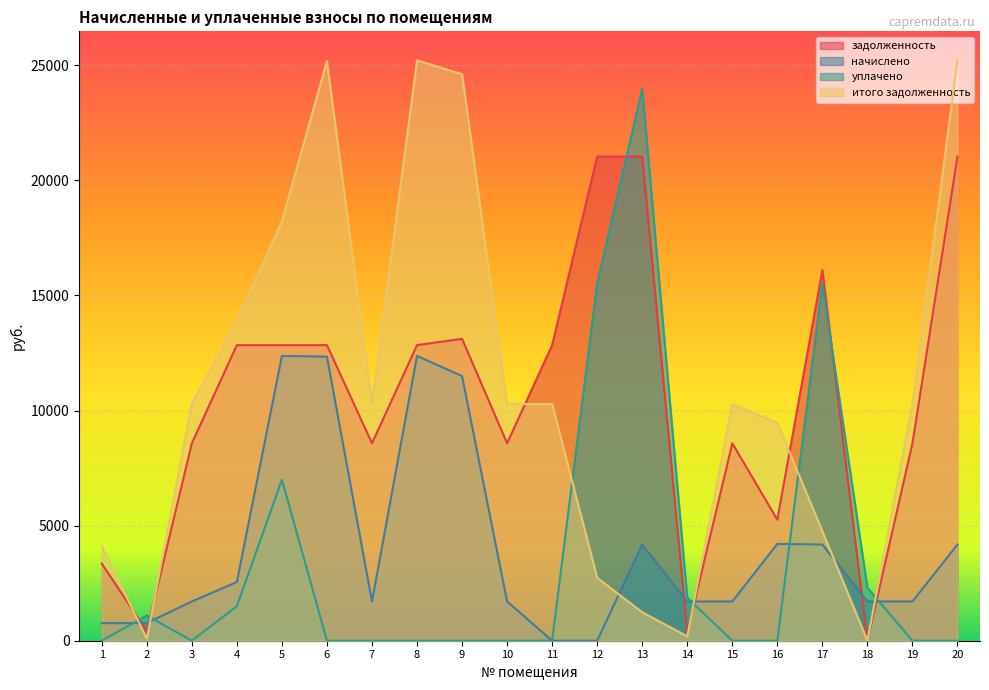

How many values in the итого задолженность series exceed 10281?

12